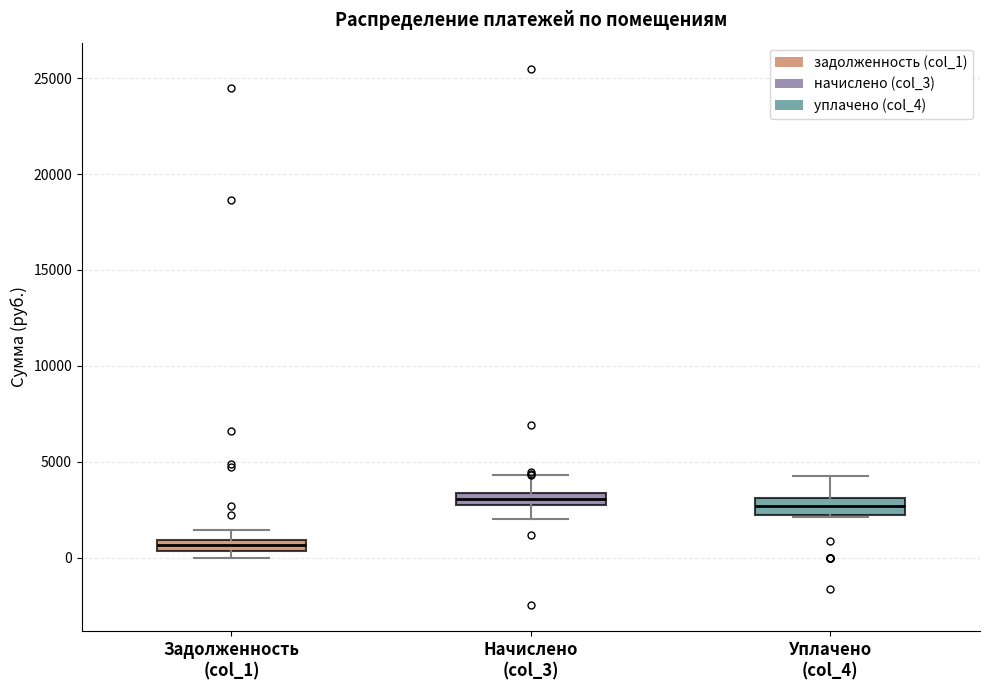

Where does the median line of the box for Начислено (col_3) sit on the y-axis? The values are not printed on the chart, so give them approximately, as read against the axis.

3000